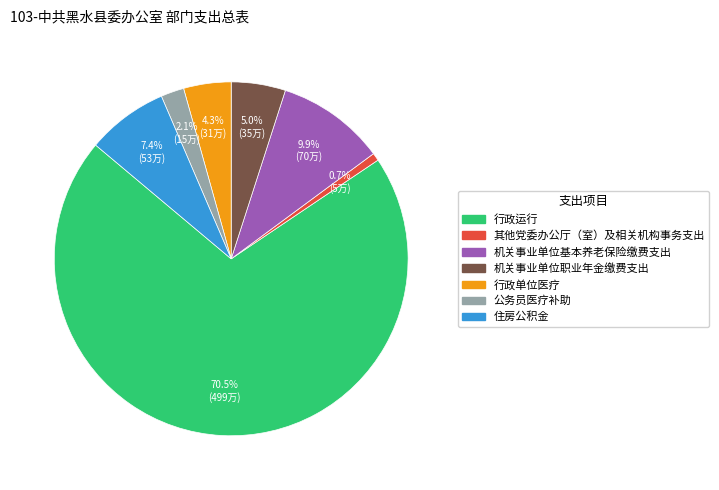

How many segments does this pie chart have?

7